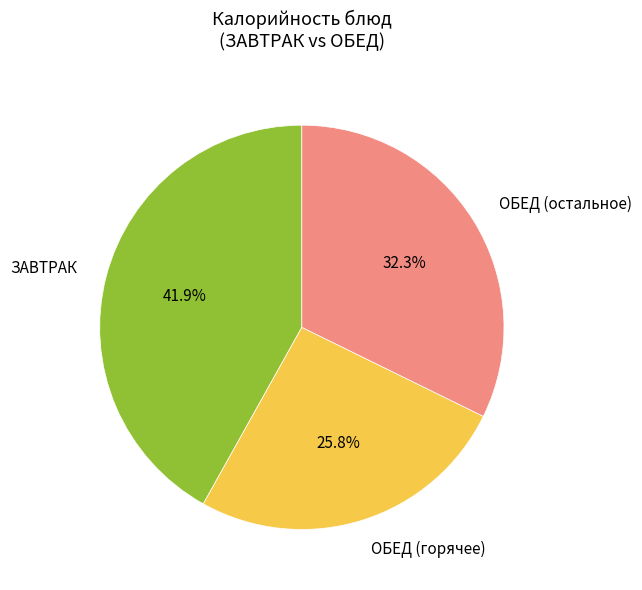

Is there any slice that represents more than half of the pie?

No